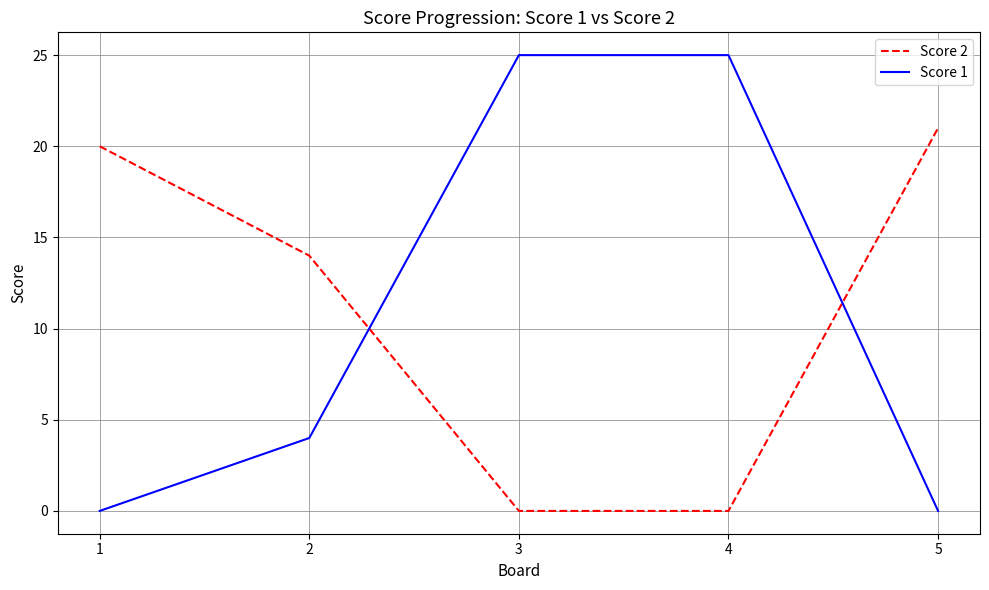

Is the value of Score 1 at 2 greater than the value of Score 2 at 2?

No